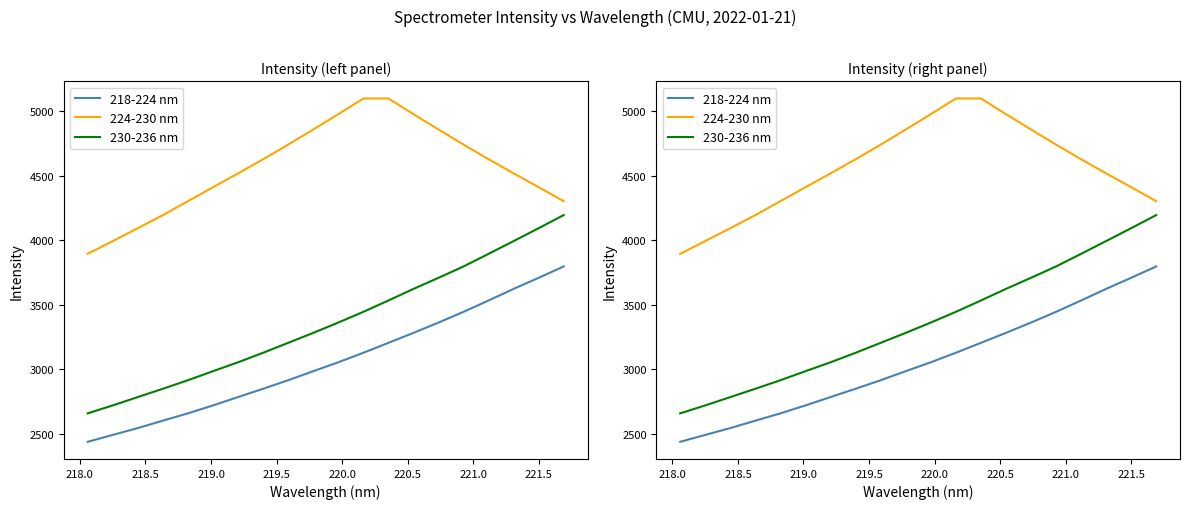

True or false: 218-224 nm and 230-236 nm intersect in this chart.

False